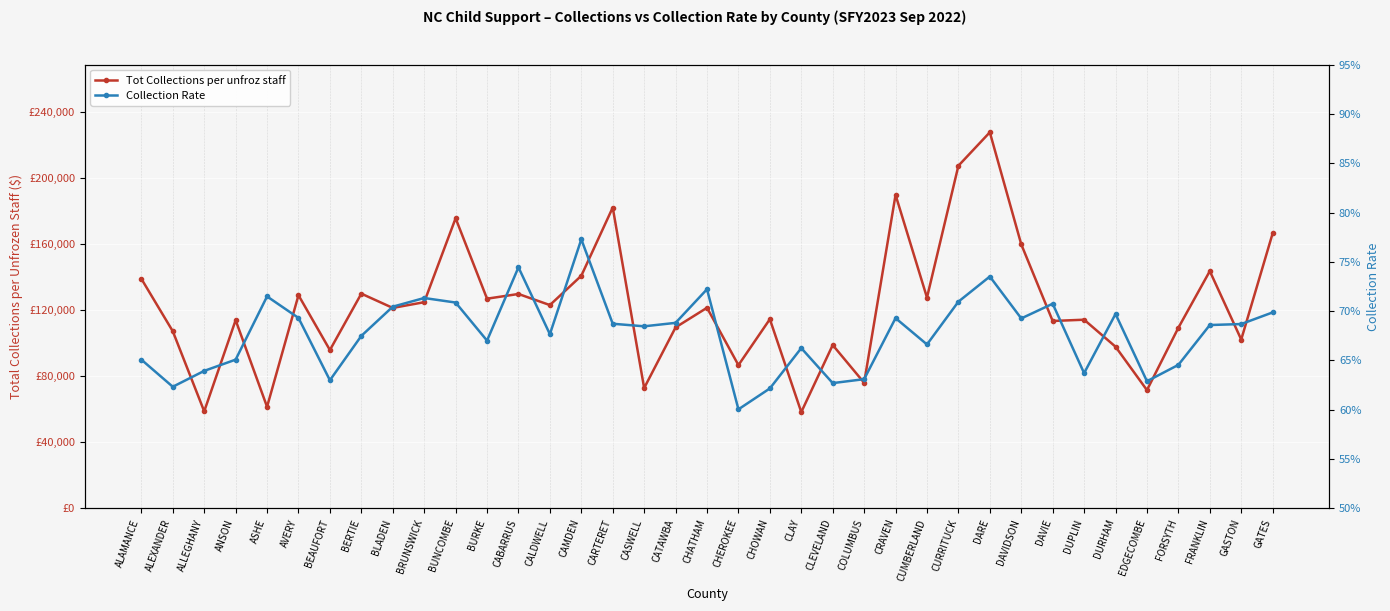

The value of Tot Collections per unfroz staff at CASWELL is 72792.9. True or false?

True